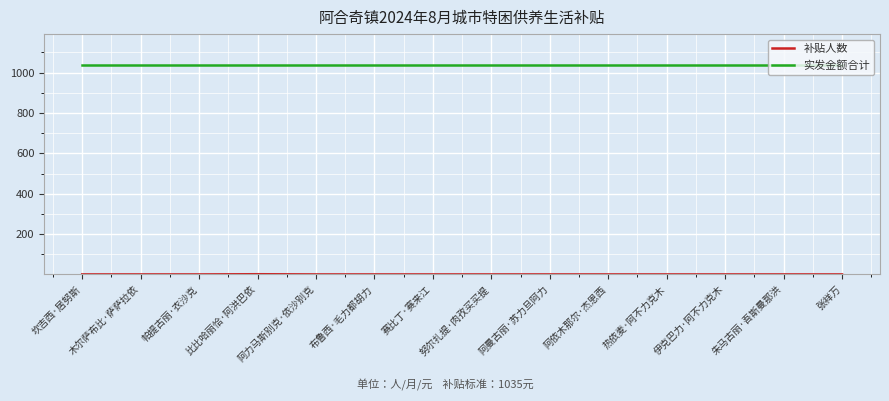

Which series has the largest total across all categories?

实发金额合计